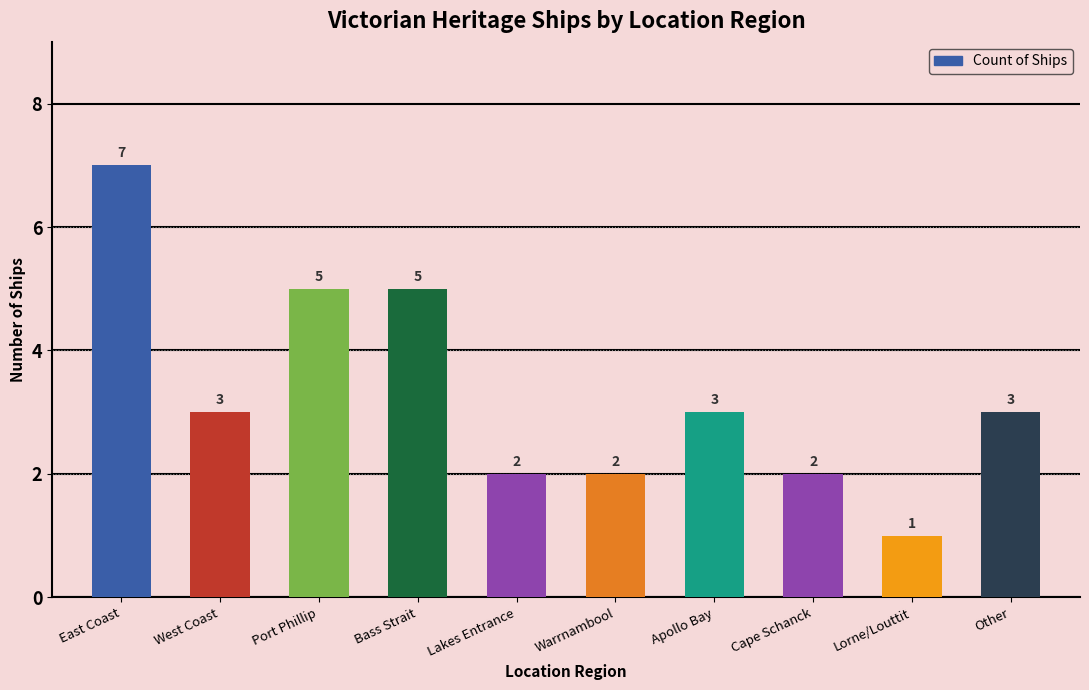

How many series are shown in this chart?

1